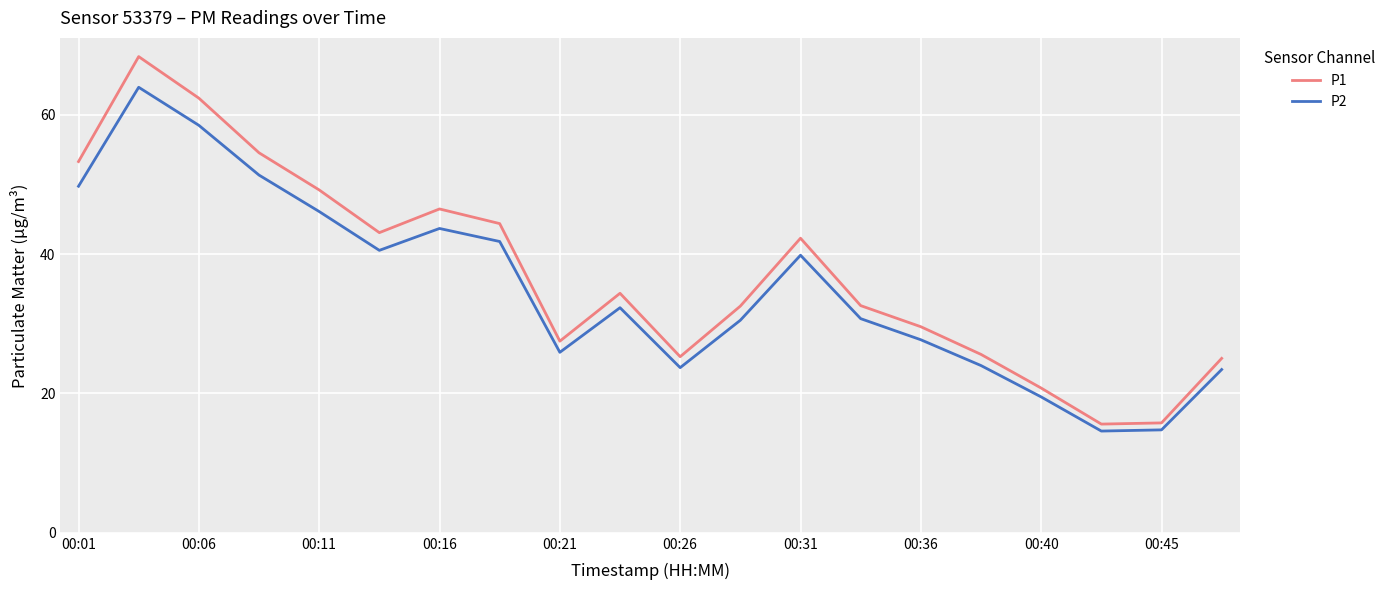

Which series has the largest range (max minus min)?

P1